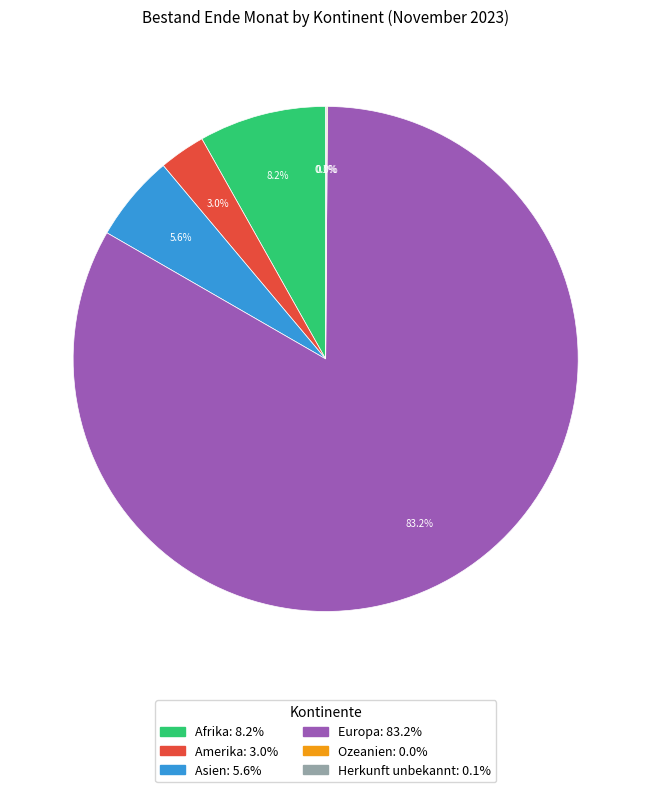

Between Asien: 5.6% and Europa: 83.2%, which is larger?

Europa: 83.2%